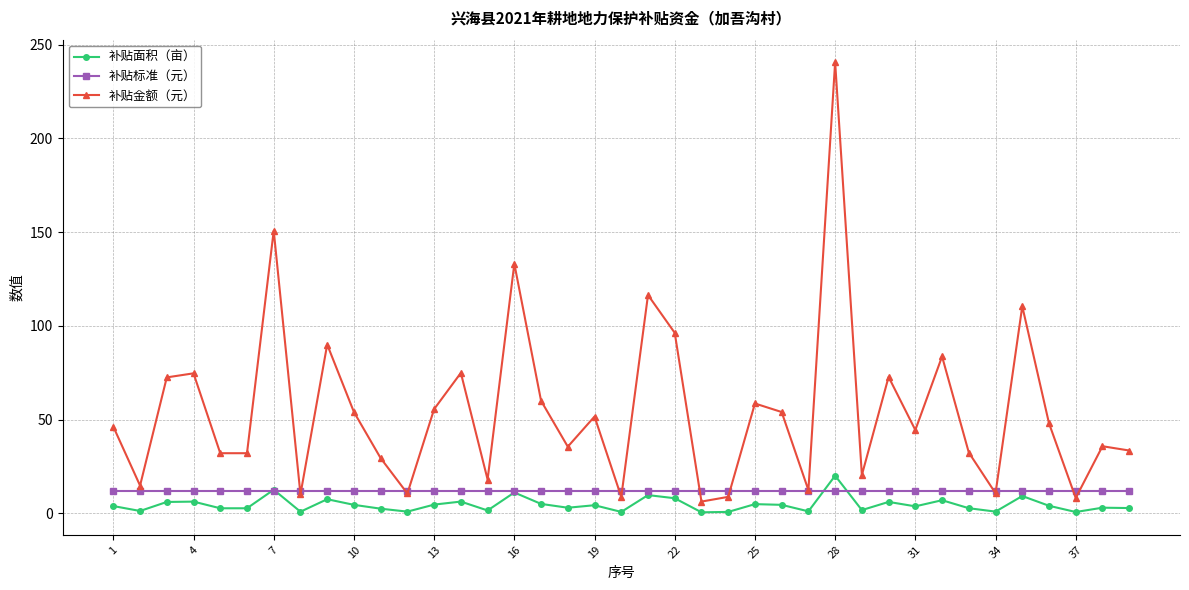

Does the chart display data point markers on the line(s)?

Yes